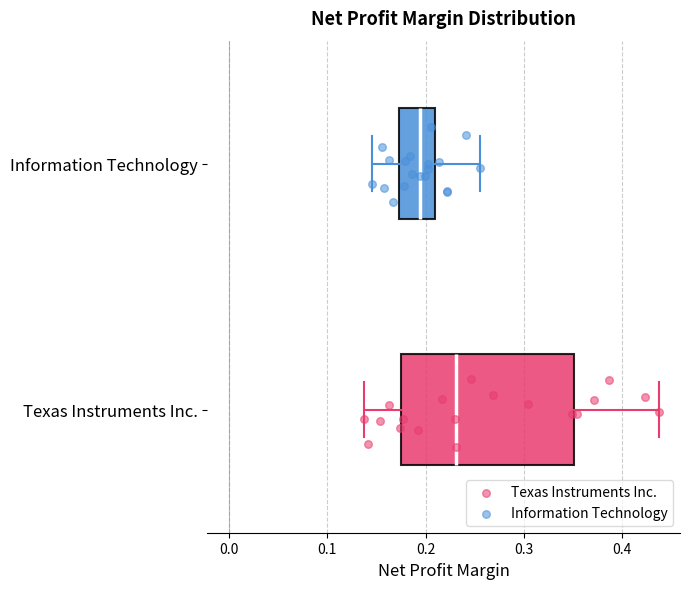

Reading bottom to top, read every box against the x-axis: the position of its median line, the range the box covers, and the ends of its whiskers. The values are not printed on the chart, so give them approximately, as read against the axis.

Texas Instruments Inc.: median 0.23, box 0.18 to 0.35, whiskers 0.14 to 0.44
Information Technology: median 0.19, box 0.17 to 0.21, whiskers 0.15 to 0.26